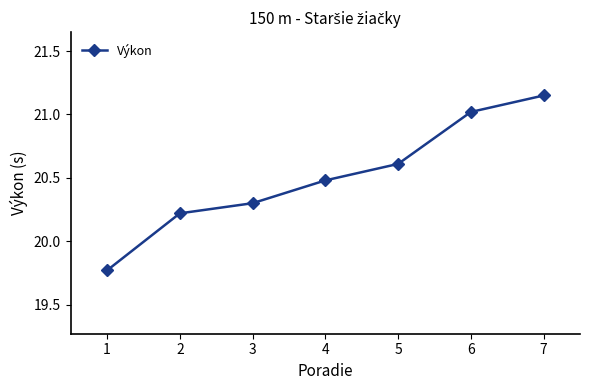

What is the difference between the values at 7 and 2?

0.9